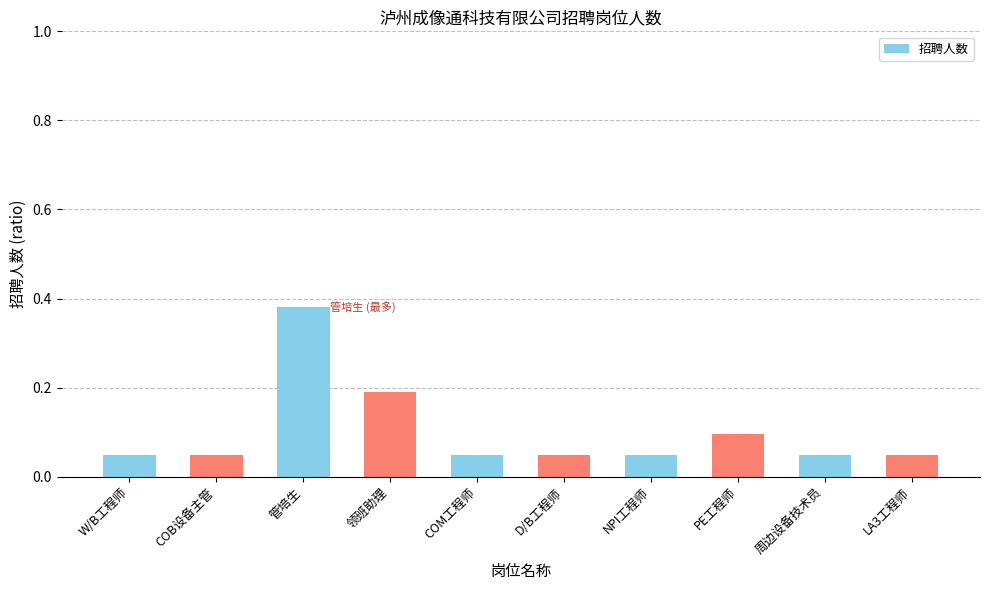

What is the change in value from 领班助理 to LA3工程师?

-0.1